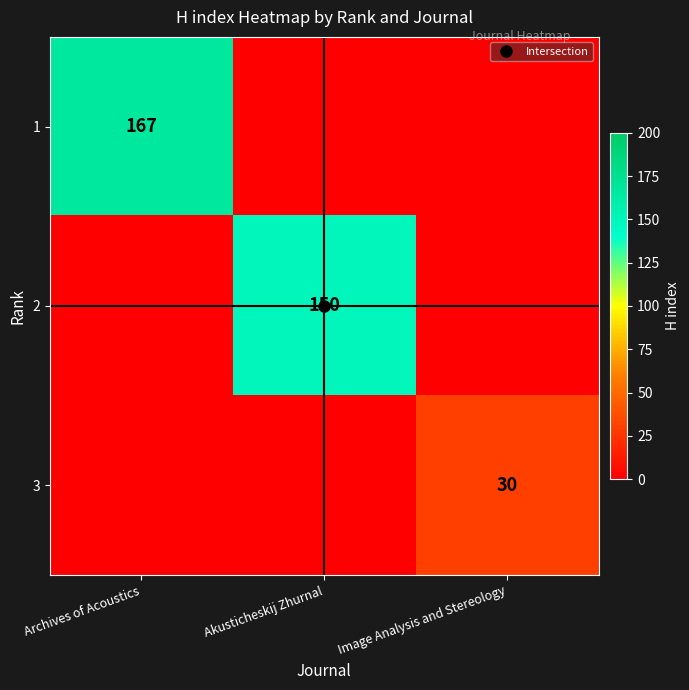

Is the value of 2 at Image Analysis and Stereology greater than the value of 3 at Akusticheskij Zhurnal?

No